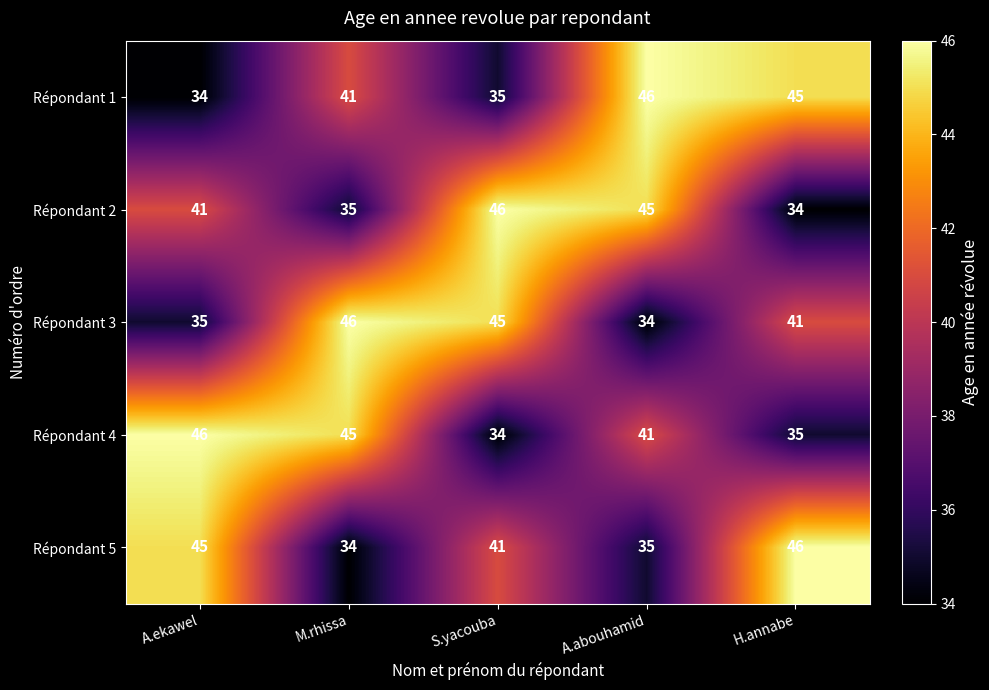

Reading right to left, transcribe all the data shown in this chart.

Répondant 1: 45	46	35	41	34
Répondant 2: 34	45	46	35	41
Répondant 3: 41	34	45	46	35
Répondant 4: 35	41	34	45	46
Répondant 5: 46	35	41	34	45